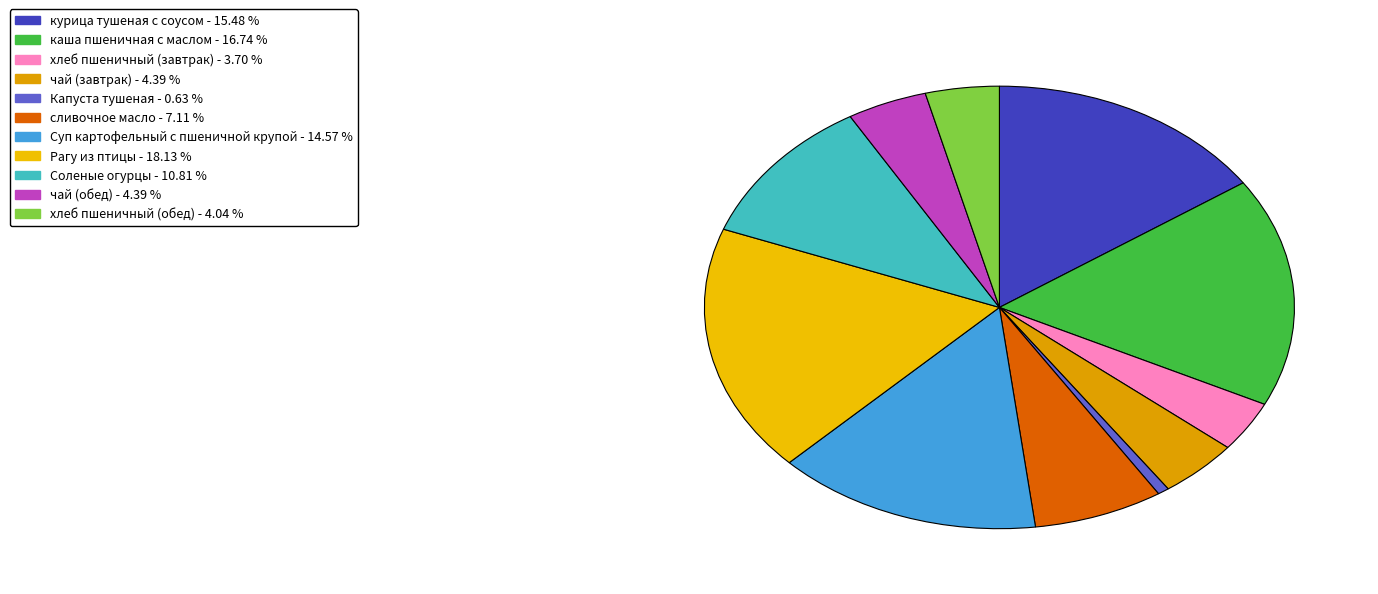

How many slices are in this pie chart?

11